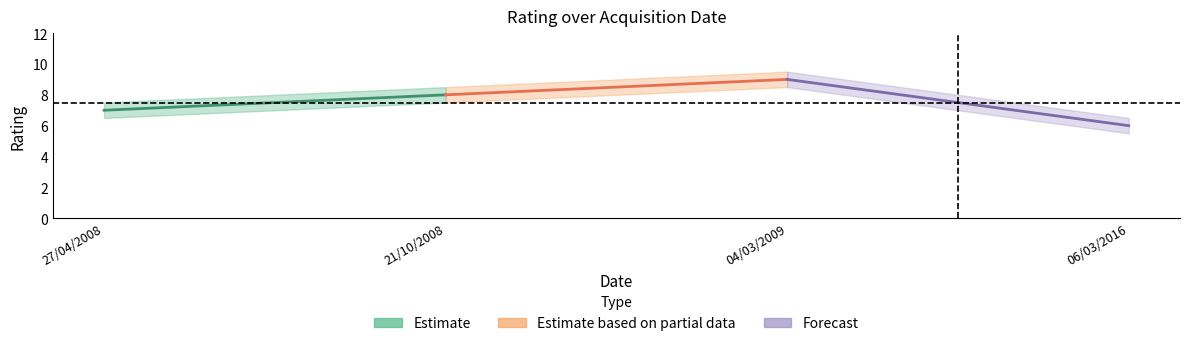

List the series in order of their peak value, highest first.

Estimate based on partial data, Forecast, Estimate